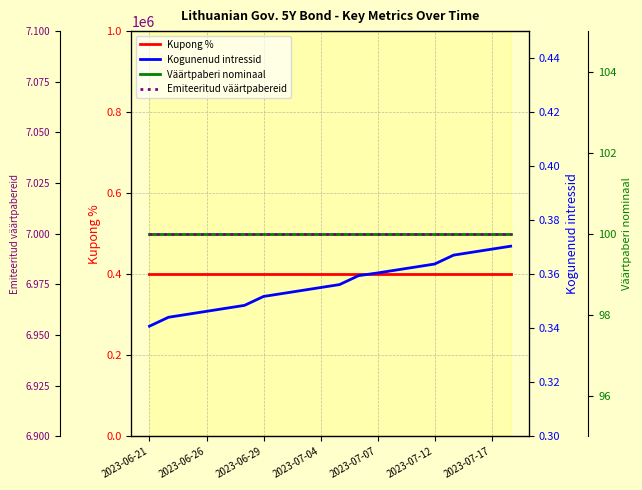

Rank the series at 17 from lowest to highest value.

Kogunenud intressid, Kupong %, Väärtpaberi nominaal, Emiteeritud väärtpabereid